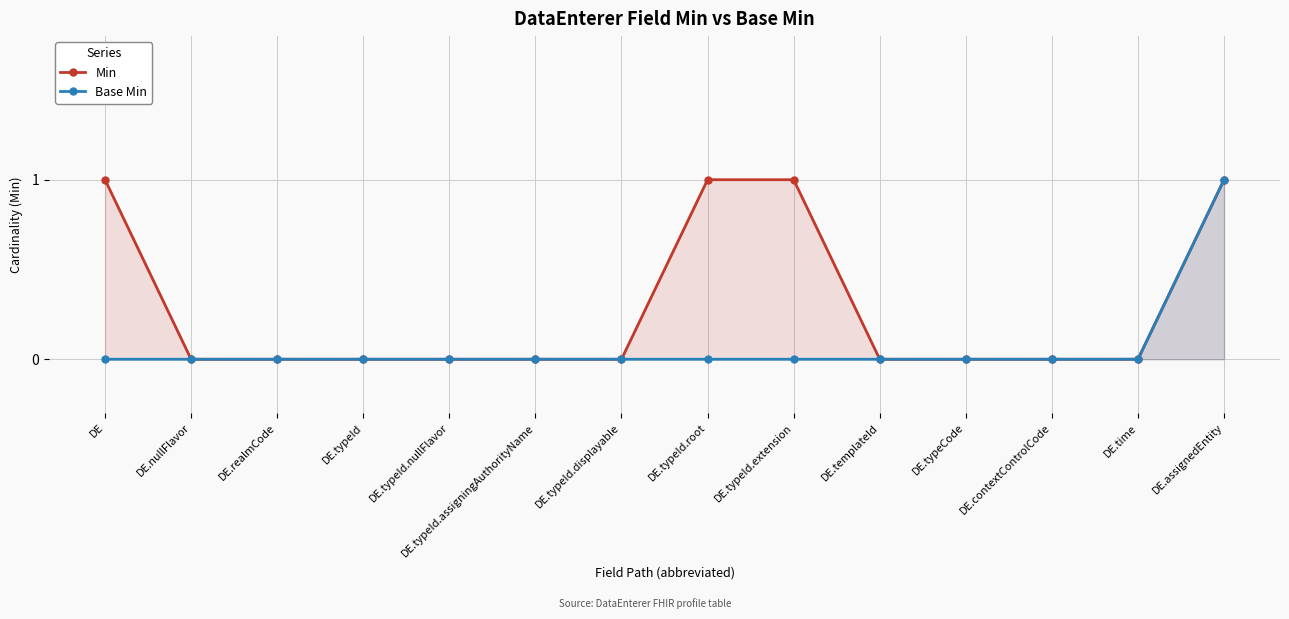

Is it true that Min equals 1 at DE.typeId.root?

True